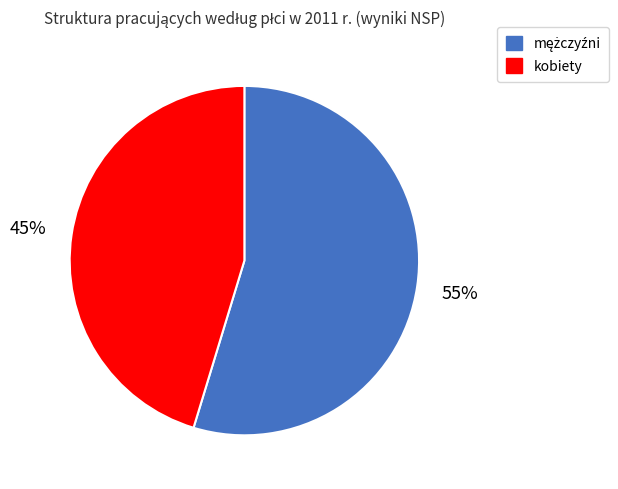

What percentage is the kobiety slice, to the nearest percent?

45%